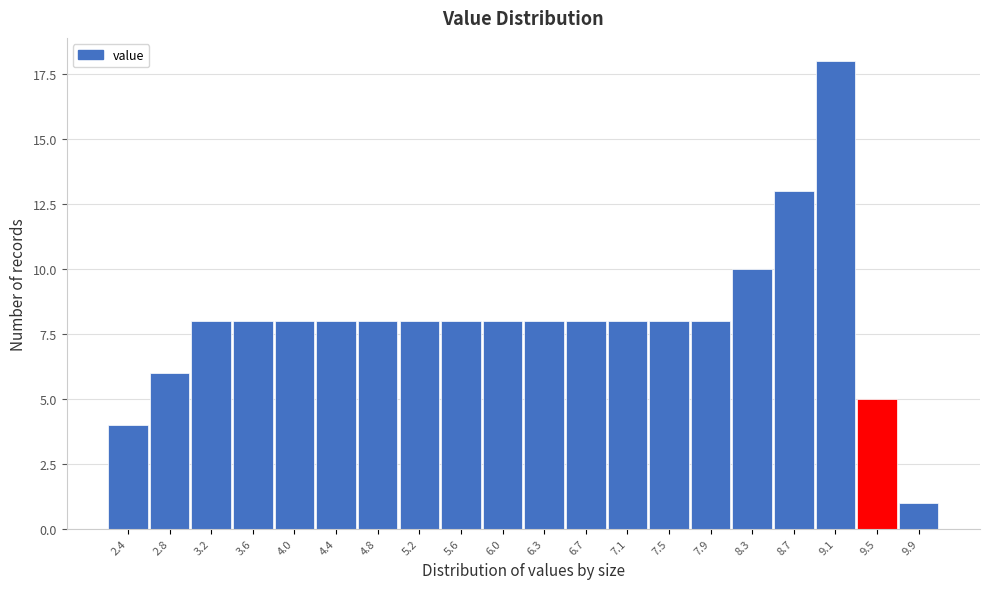

Reading left to right, extract all data points from this chart.

2.4=4	2.8=6	3.2=8	3.6=8	4.0=8	4.4=8	4.8=8	5.2=8	5.6=8	6.0=8	6.3=8	6.7=8	7.1=8	7.5=8	7.9=8	8.3=10	8.7=13	9.1=18	9.5=5	9.9=1